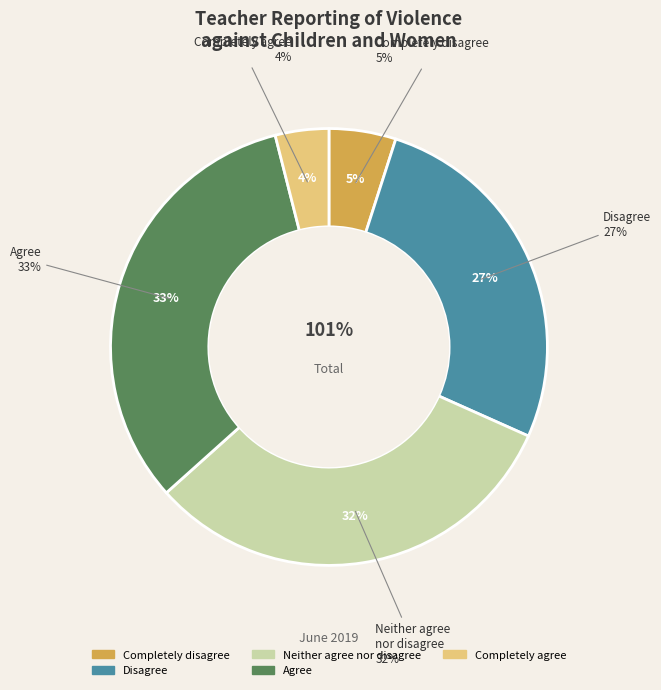

Is Agree the majority of the pie?

No